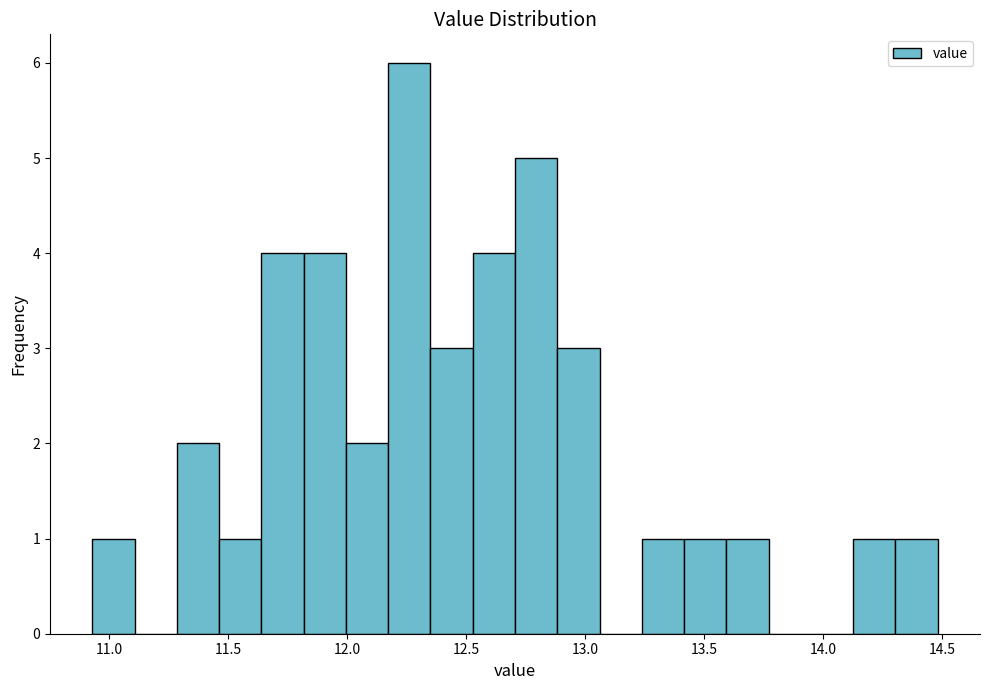

Around what value on the x-axis is the tallest bar? Give the approximate position of its centre, as read against the axis.

12.25